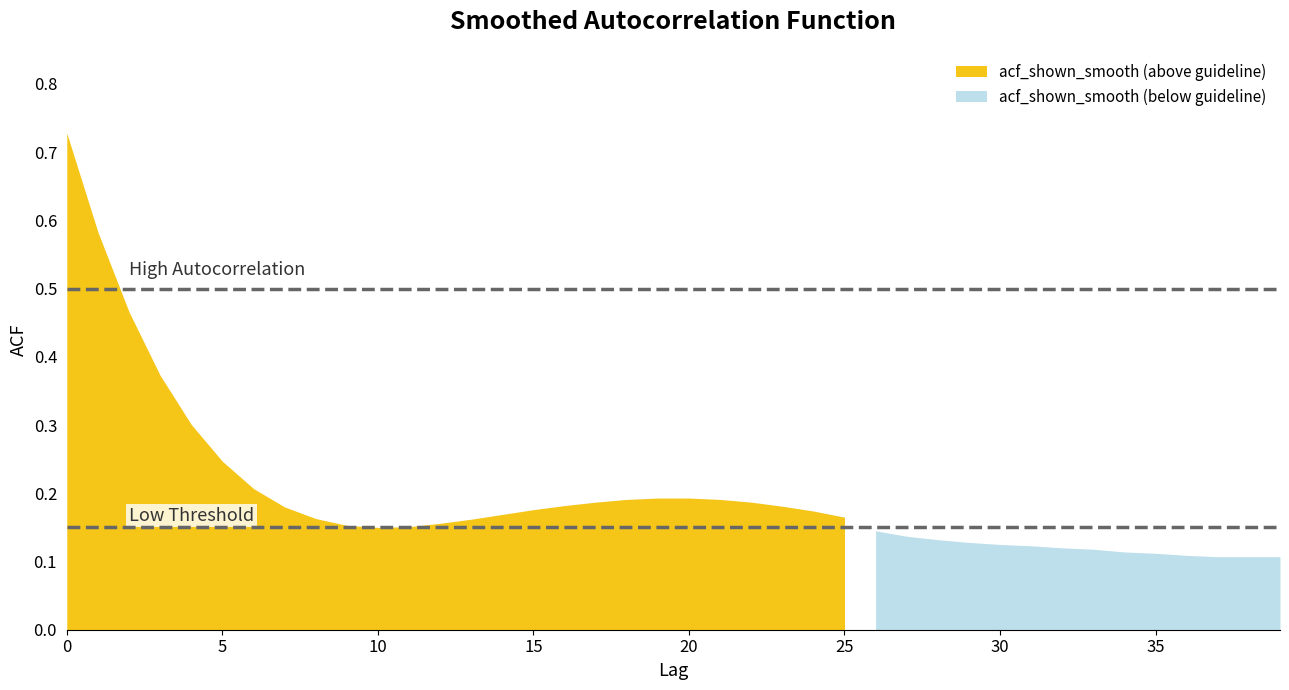

The chart shows a value of 0.1 at 8. True or false?

False